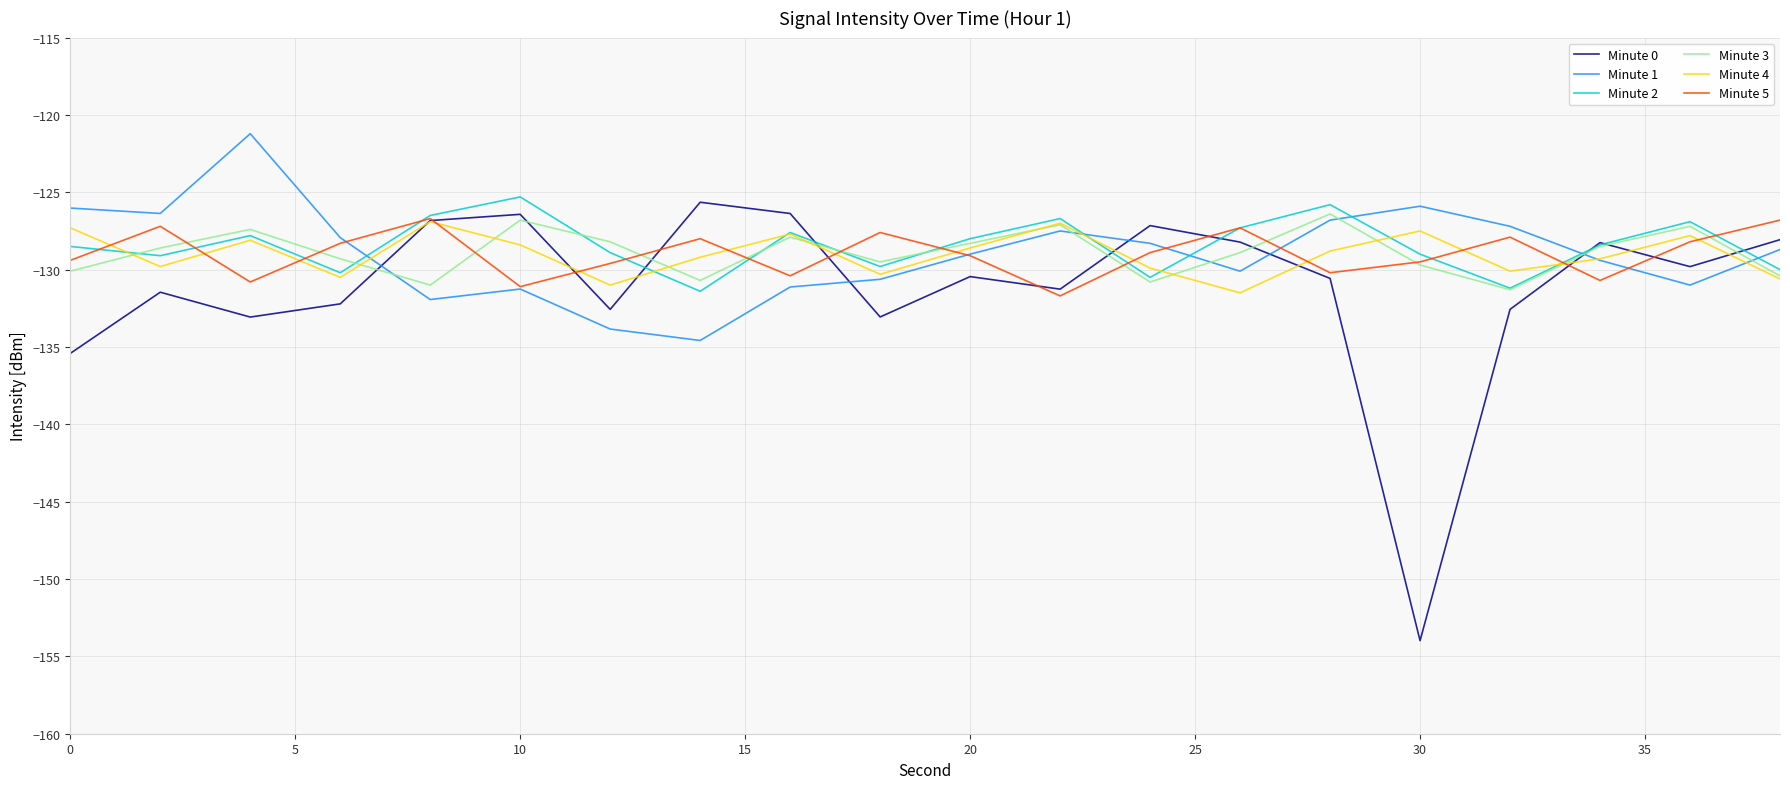

What is the greatest value displayed?

-121.2